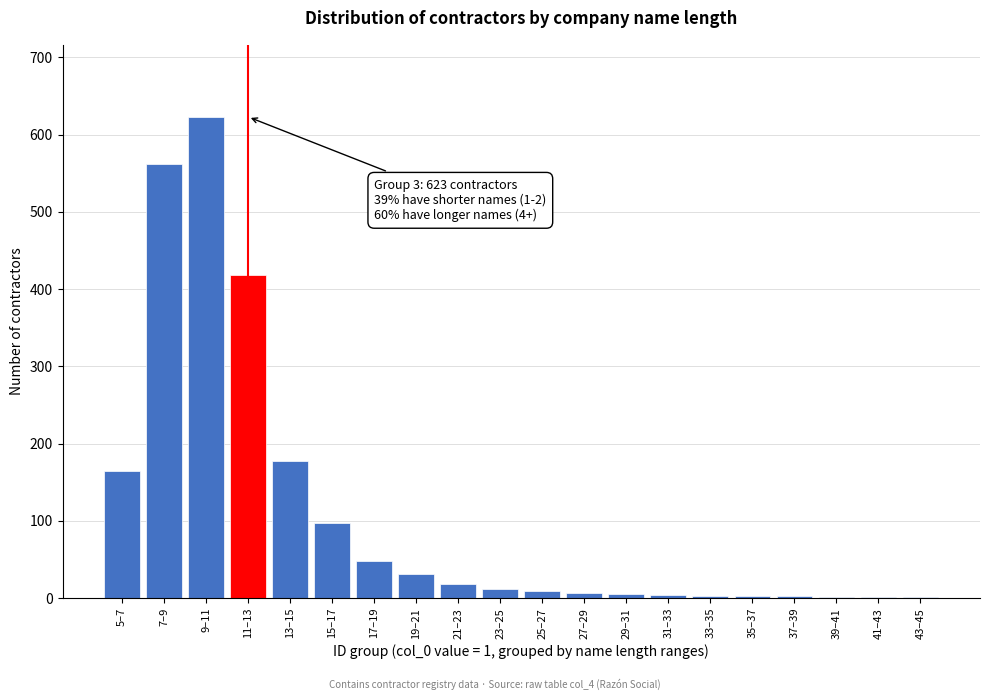

At which label is the value closest to 312?

11–13